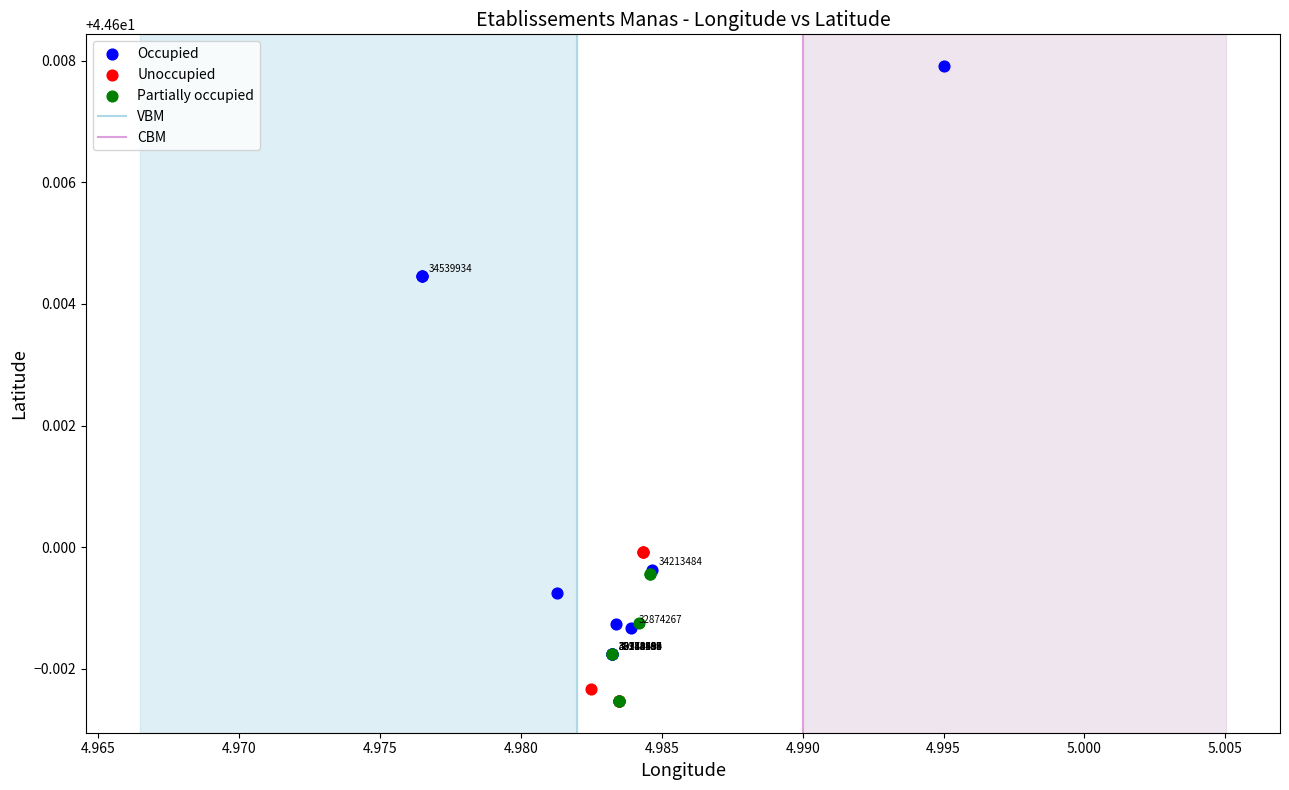

Which series has the largest Y range (max minus min)?

Occupied